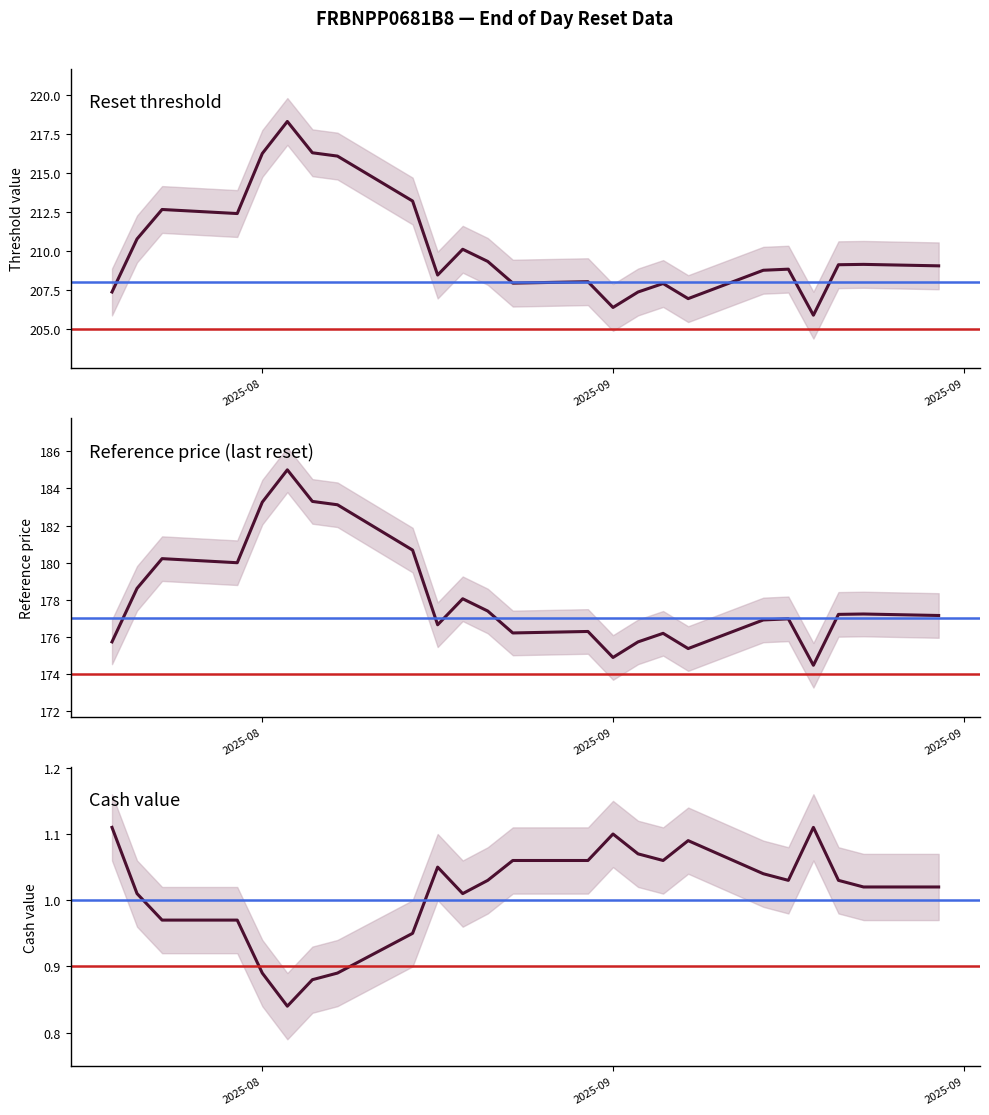

At how many categories does at least one series exceed 116?

24